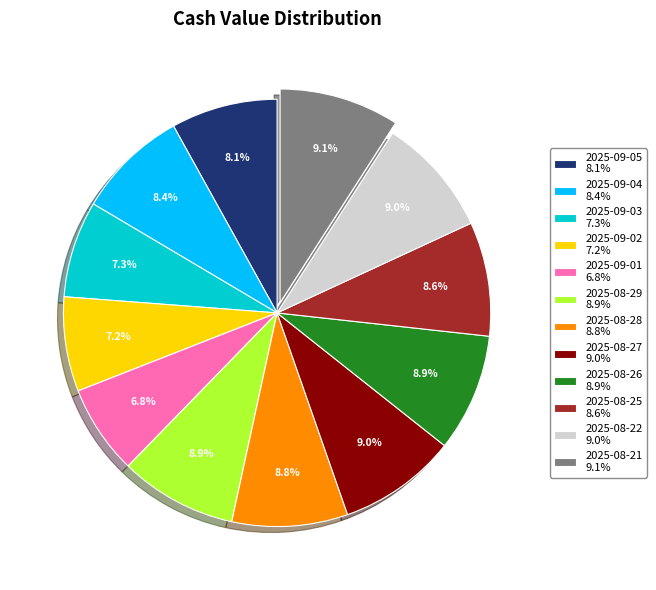

Between 2025-09-01 6.8% and 2025-08-26 8.9%, which is larger?

2025-08-26 8.9%